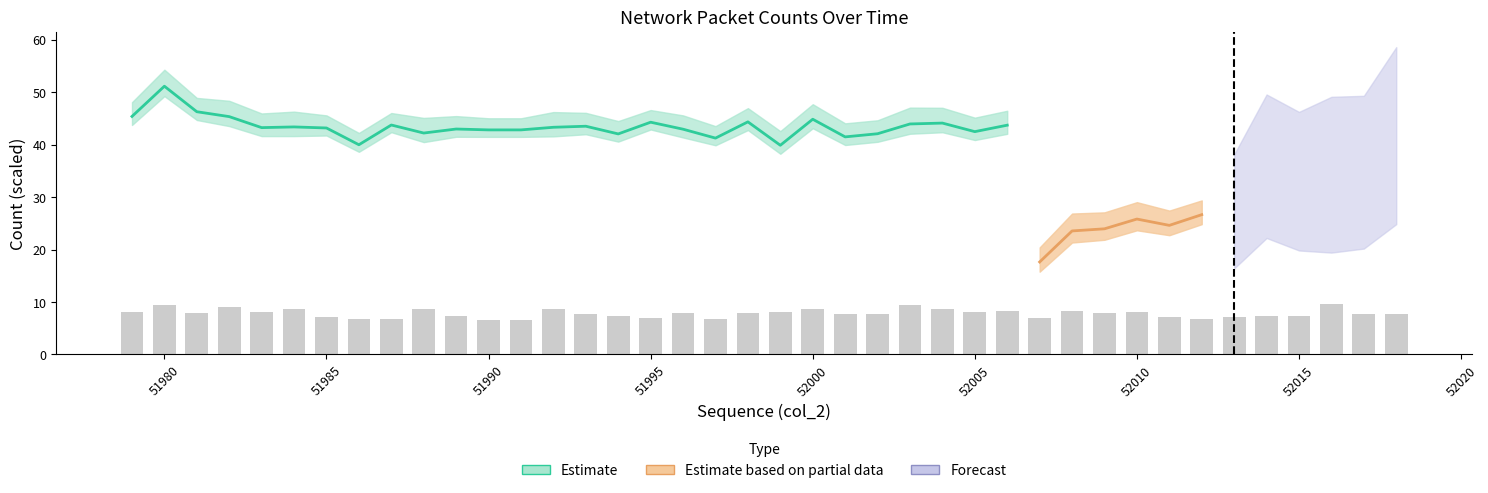

What is the difference between the second highest and minimum values?

2.8